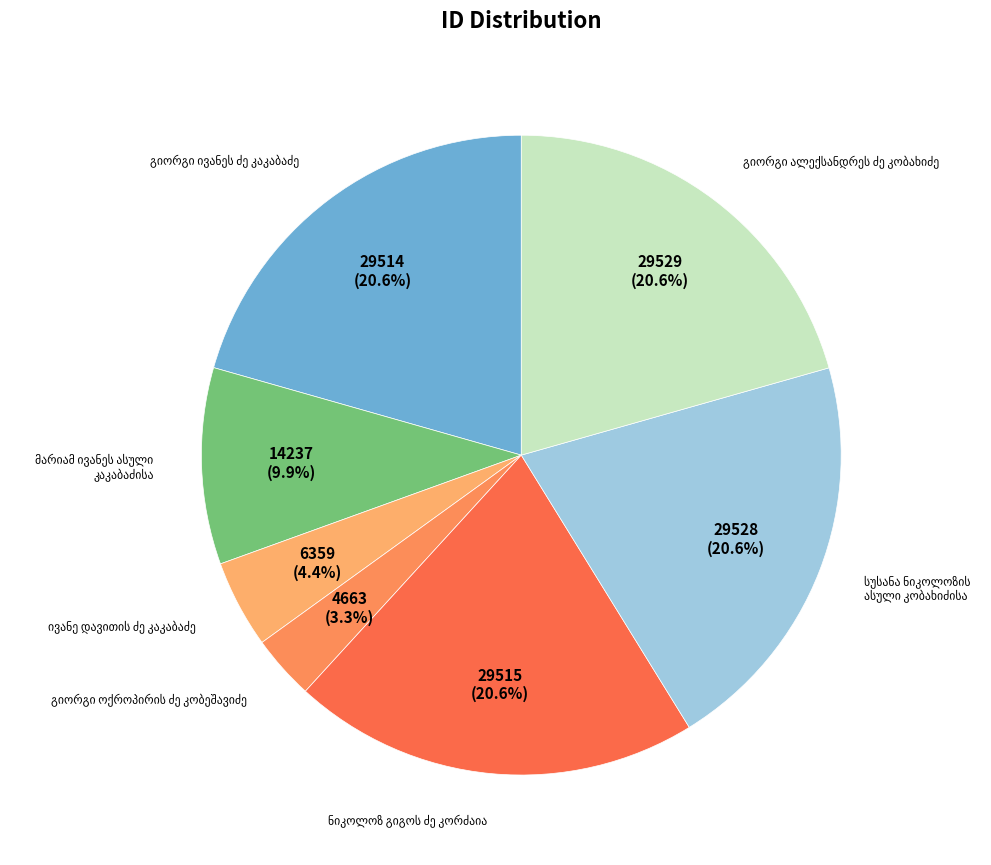

To the nearest percent, what is the difference between the largest and smallest slice percentages?

17%